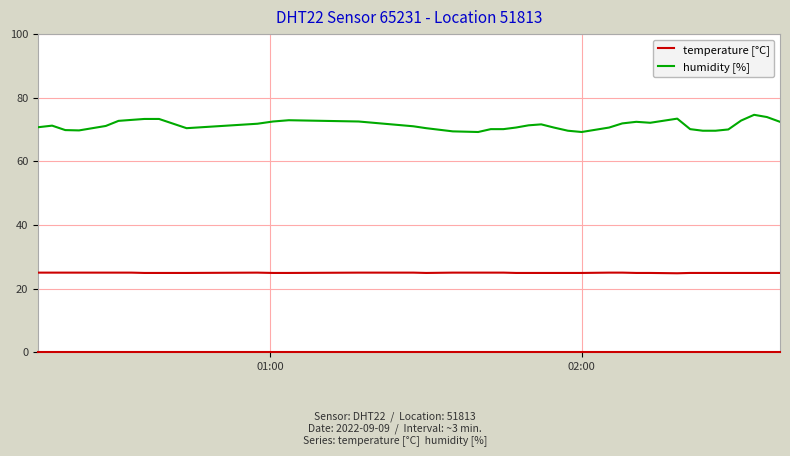

What is the lowest value of the temperature [°C] series?

24.8